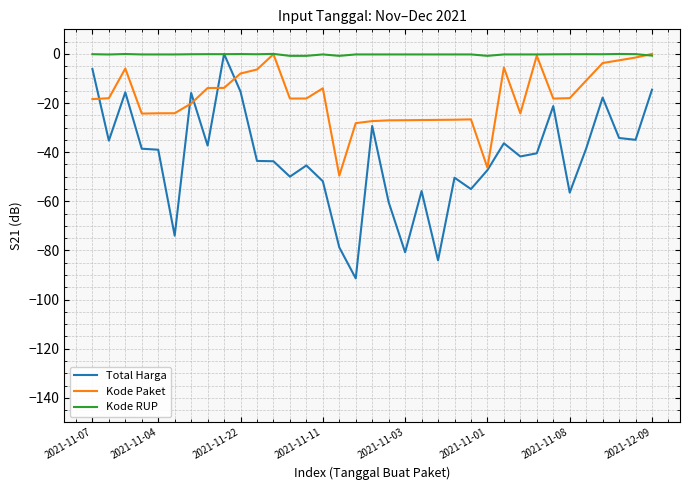

List the series in order of their overall mean, lowest first.

Total Harga, Kode Paket, Kode RUP